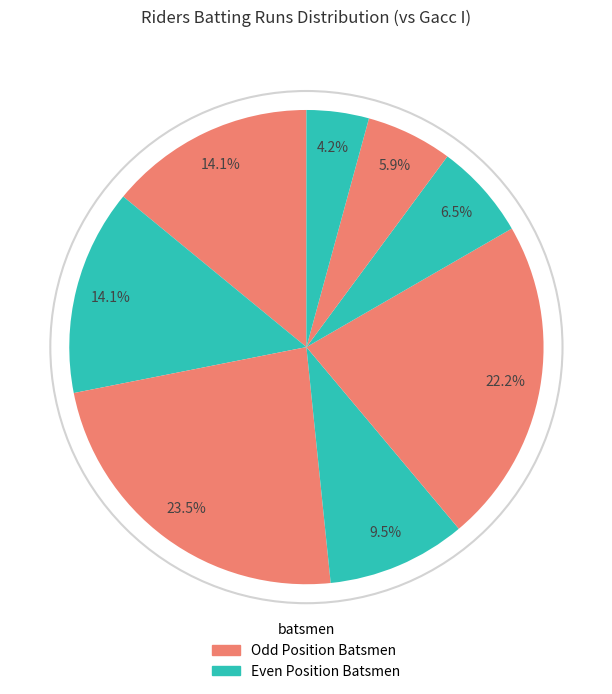

How many slices are in this pie chart?

8